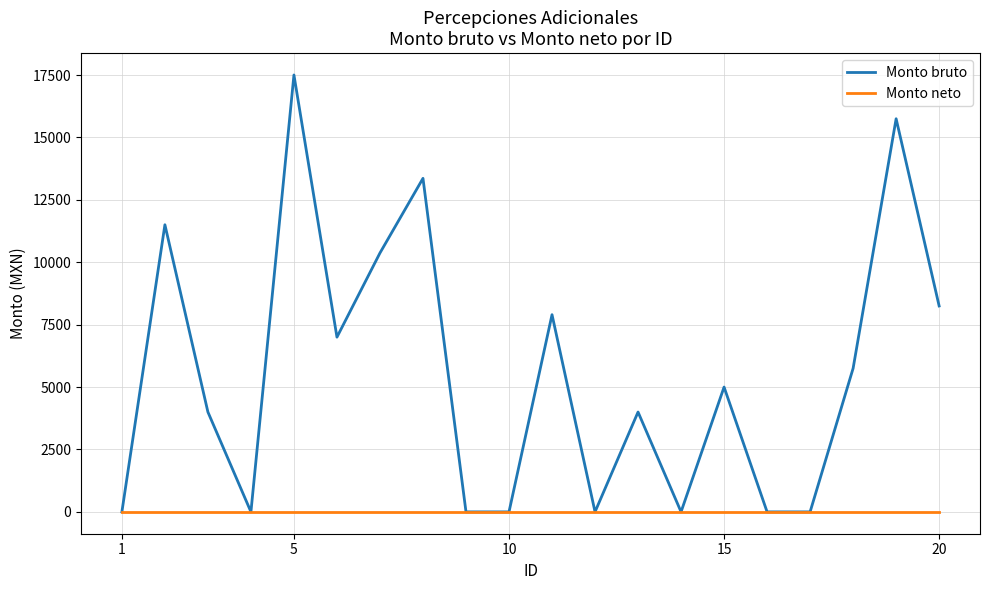

In Monto bruto, how many points are higher than both neighbors (excluding endpoints)?

7